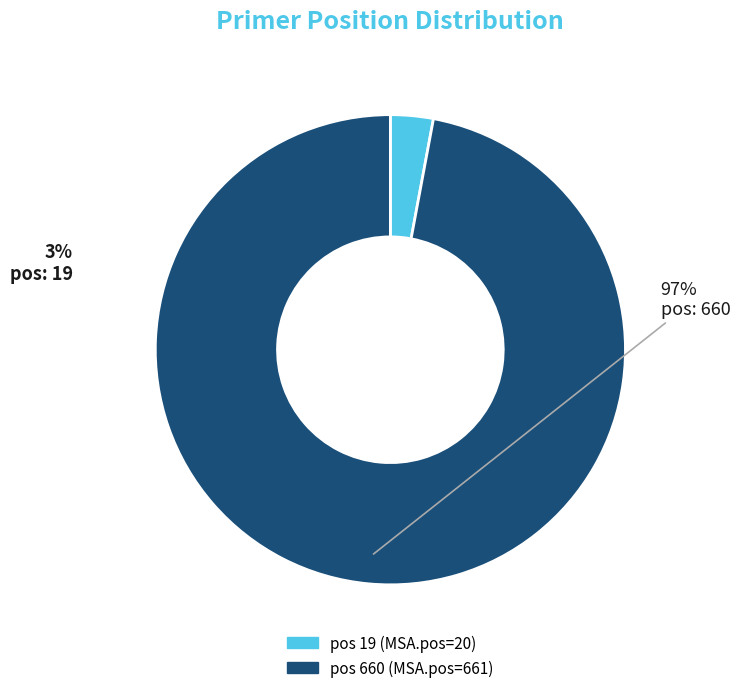

To the nearest percent, what is the difference between the largest and smallest slice percentages?

94%